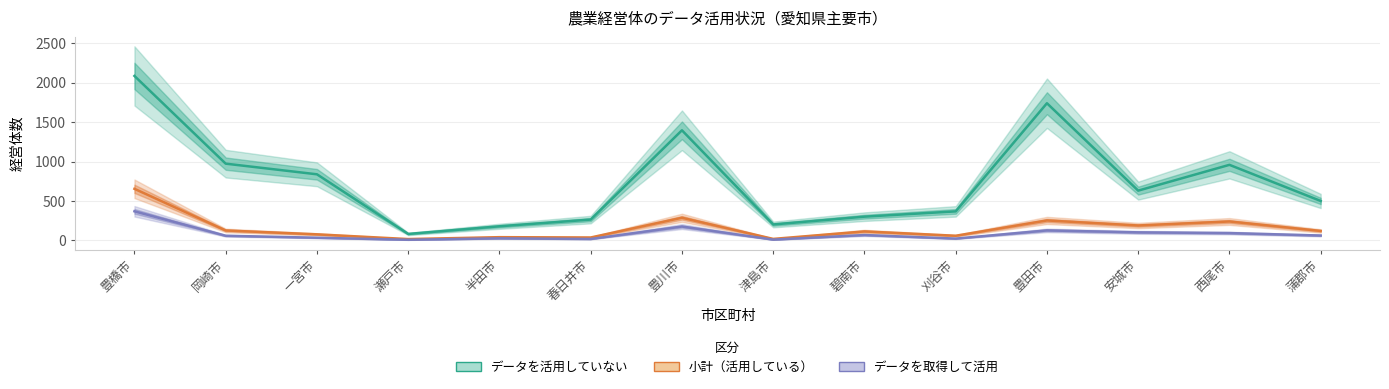

At which label does 小計（活用している） reach its peak?

豊橋市